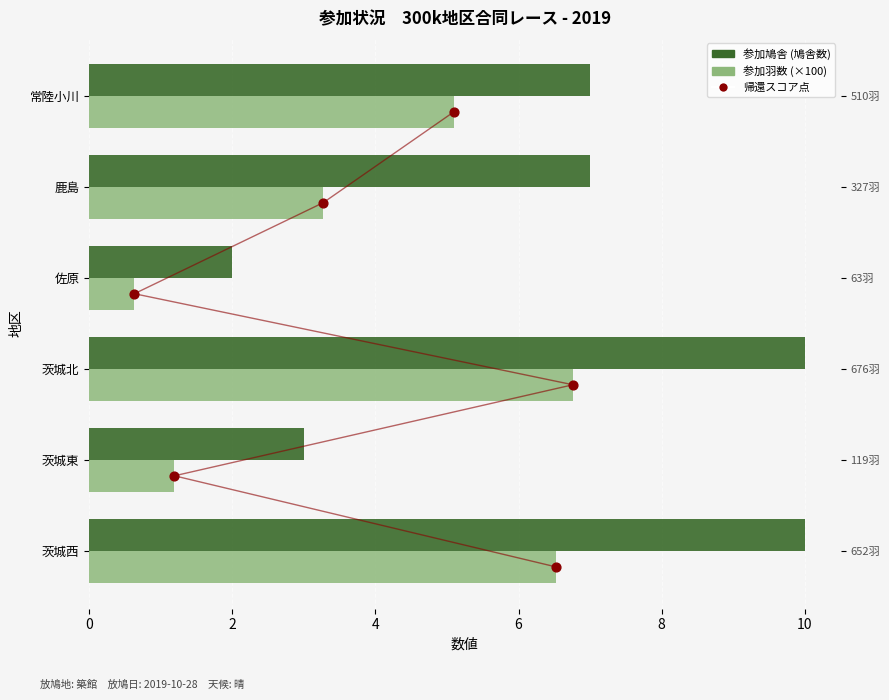

Which series has the widest spread of Y values?

参加鳩舎